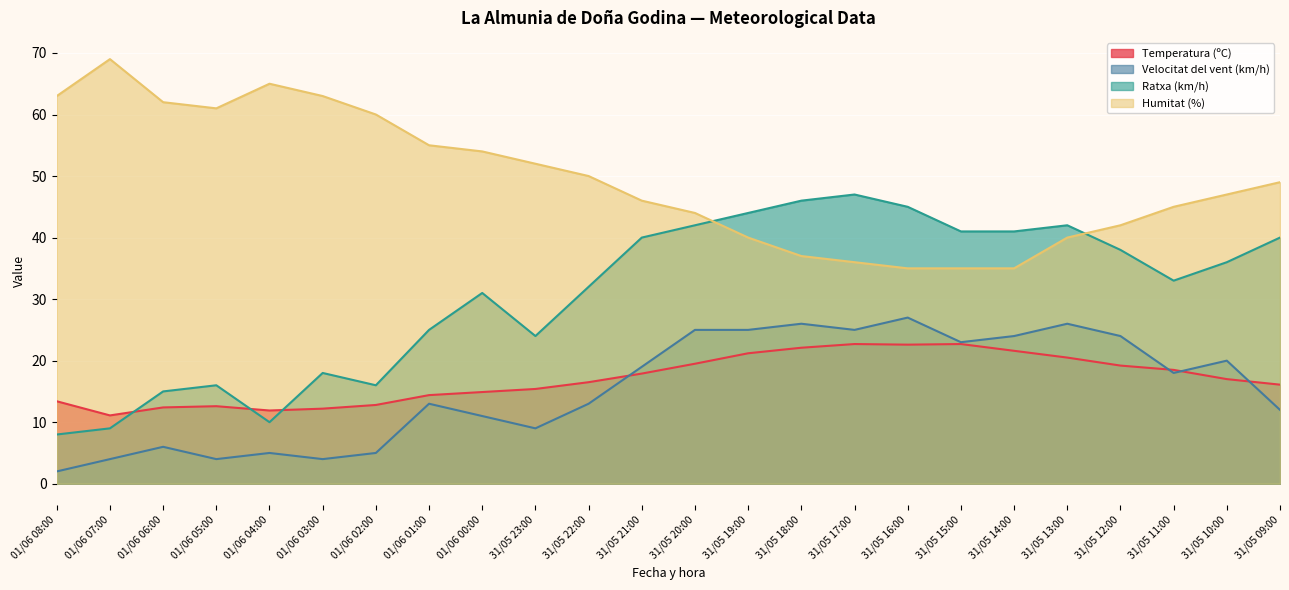

What is the label of the 18th point from the right?

01/06 02:00